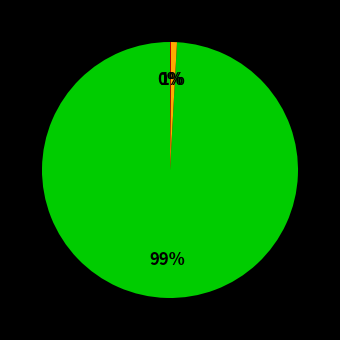

To the nearest percent, what is the average slice percentage?

33%